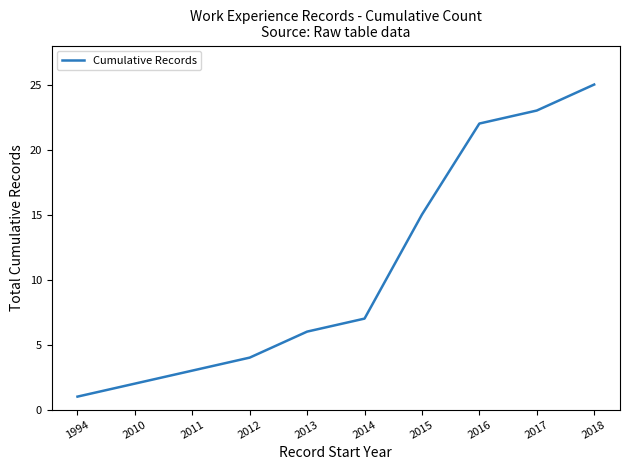

Where is the data nearest to the value 13?

2015